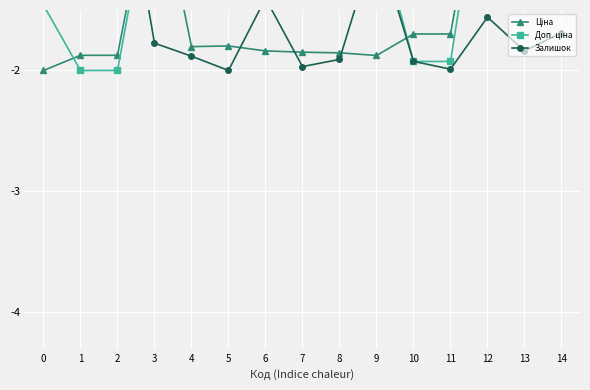

How many values in the Залишок series exceed -1?

4